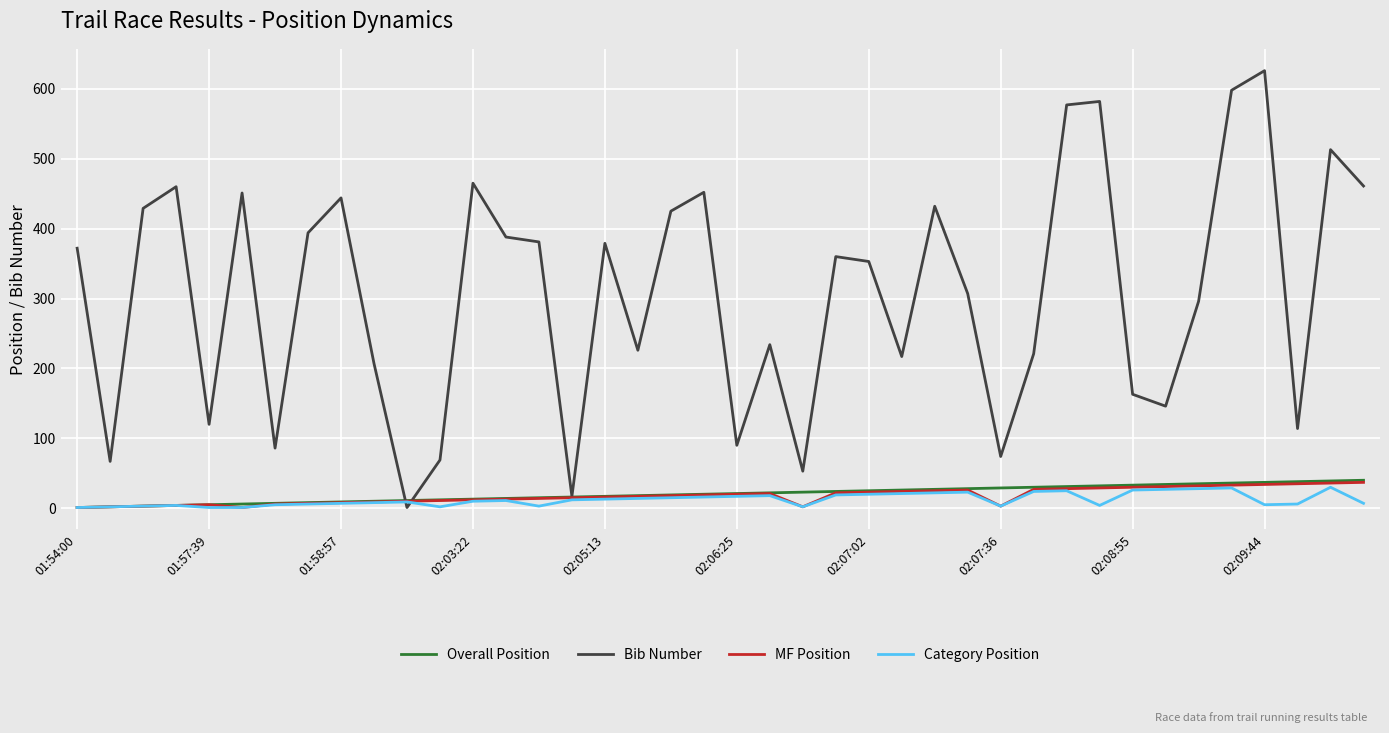

What is the highest value of the Bib Number series?

626